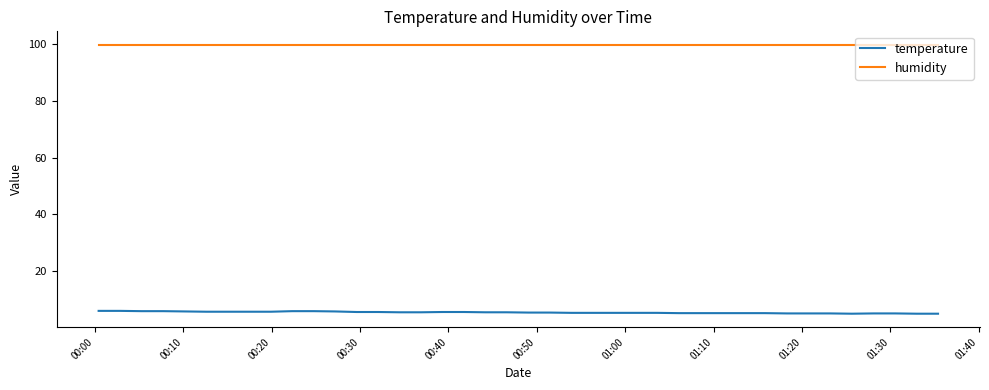

True or false: humidity and temperature intersect in this chart.

False